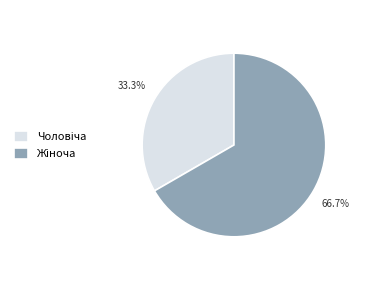

Does any single category account for the majority?

Yes